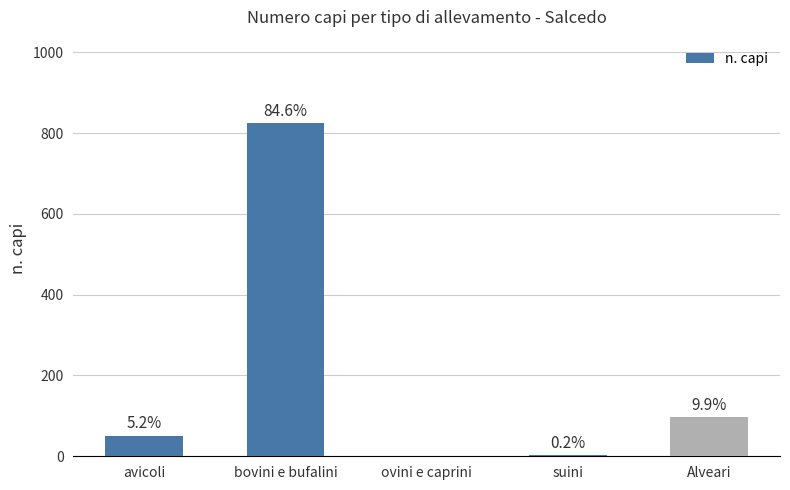

What position from the right is ovini e caprini?

3